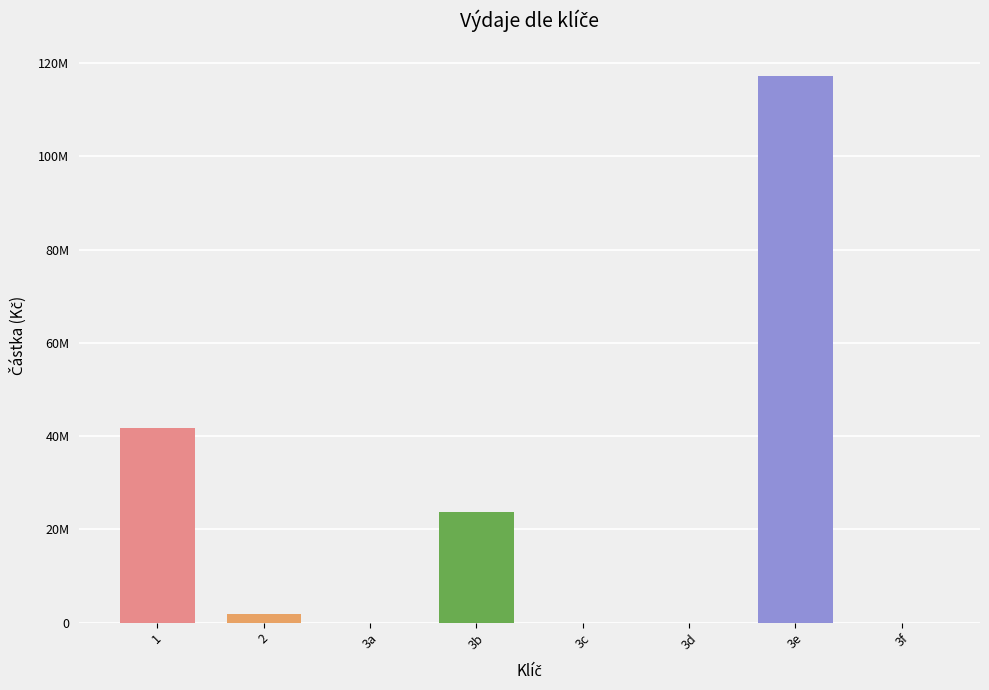

What is the sum of all values?

184585171.6